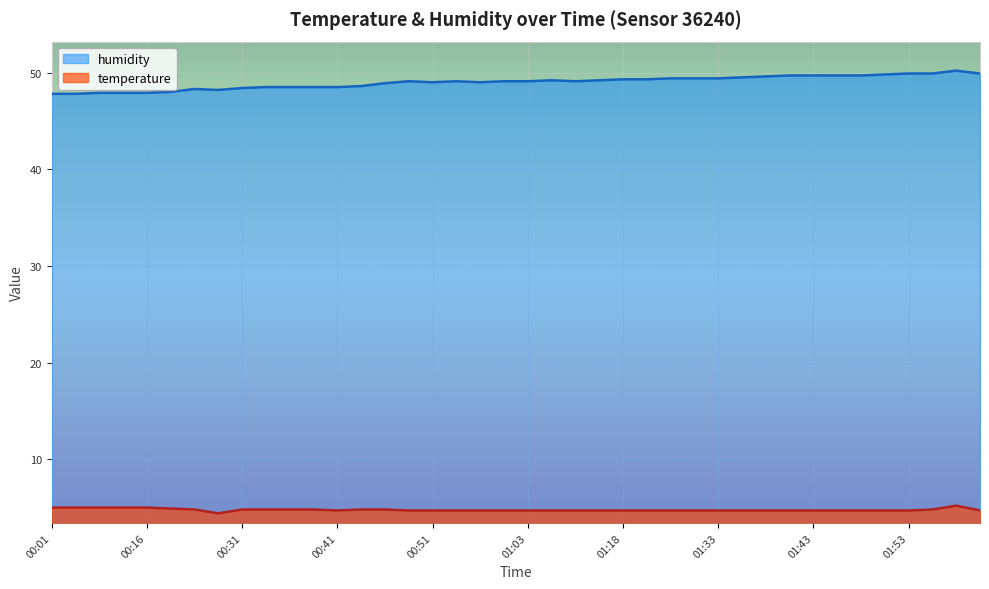

What is the maximum value for temperature?

5.2